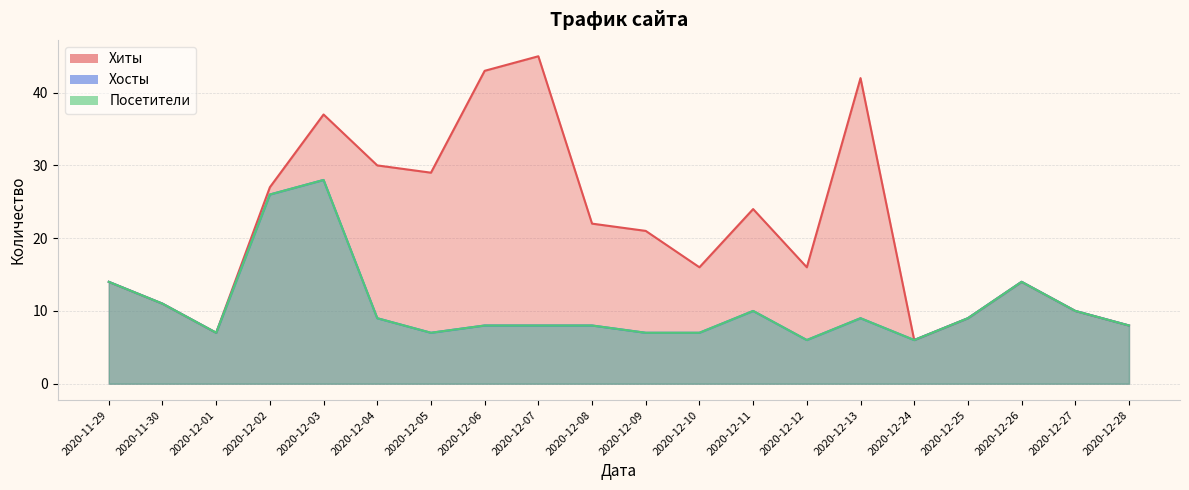

What is the sum of the Хиты values at 2020-12-28 and 2020-12-09?

29